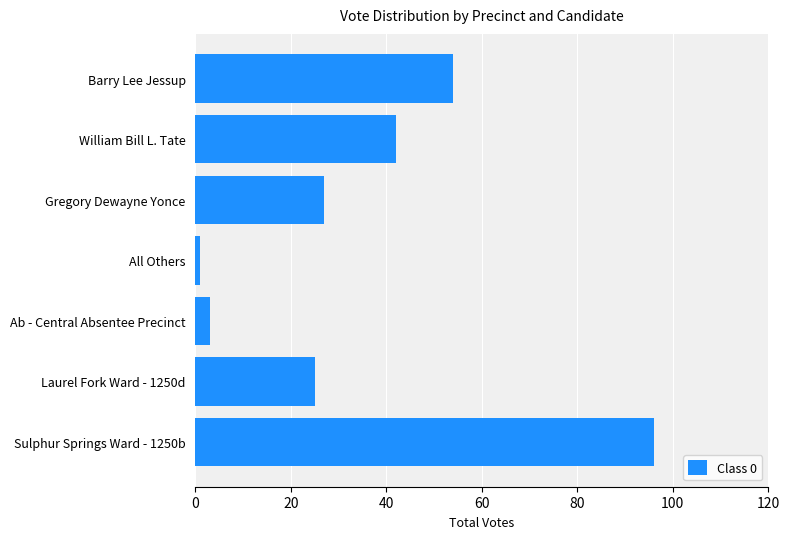

Count the number of categories in the chart.

7